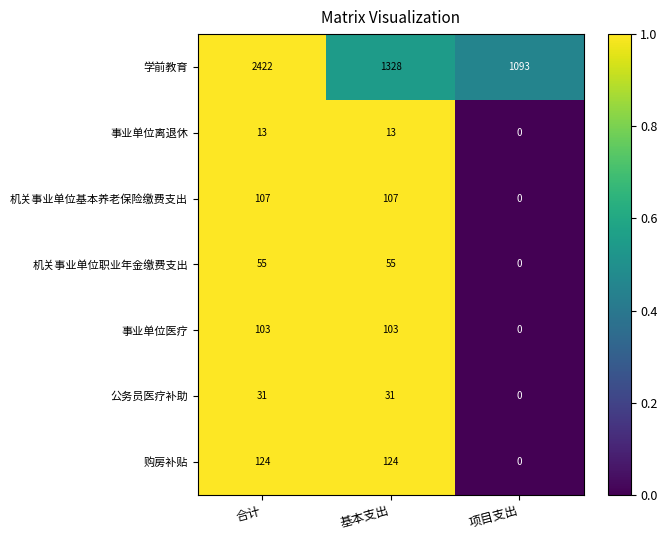

What is the average value of the 事业单位医疗 series?

69